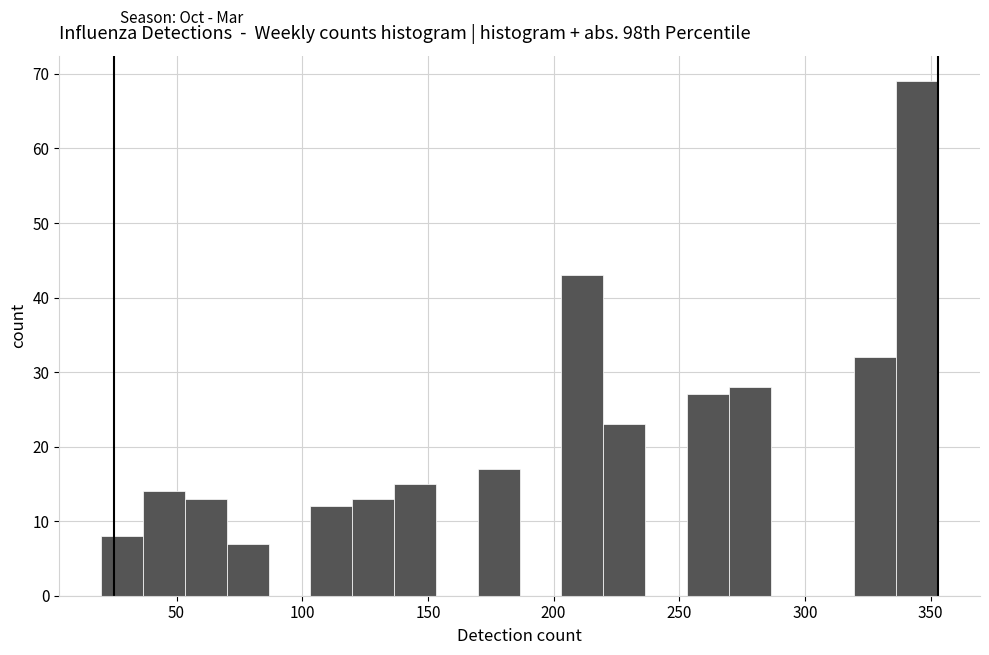

Around what value on the x-axis is the tallest bar? Give the approximate position of its centre, as read against the axis.

345